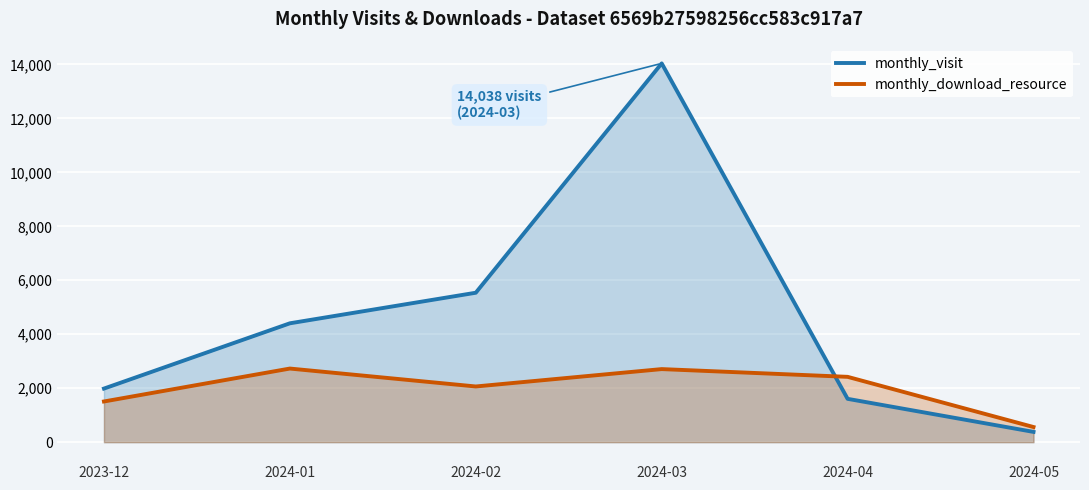

What is the total value across all series at 2024-05?

944